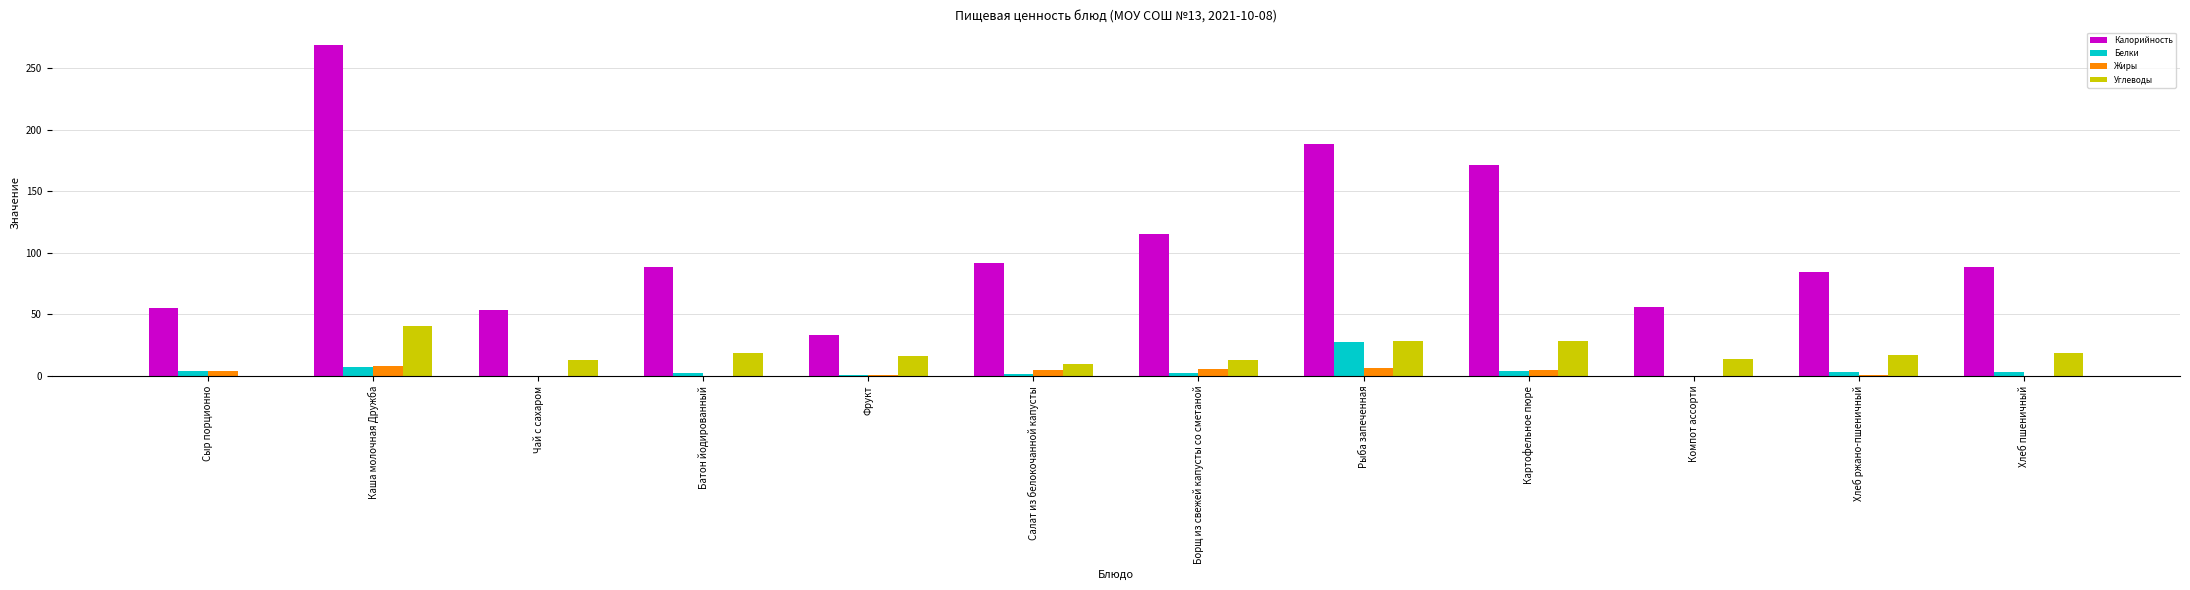

Which label corresponds to the largest value in the chart?

Каша молочная Дружба